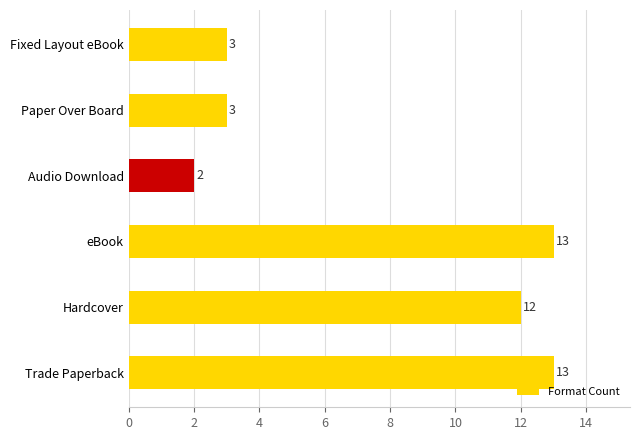

True or false: the data shows 5 at Fixed Layout eBook.

False